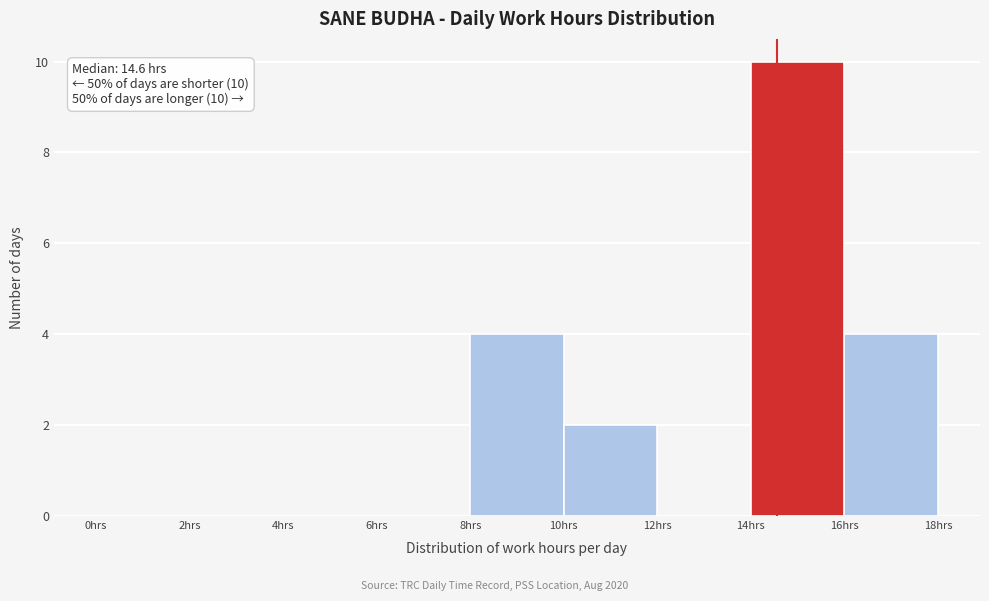

Which range on the x-axis has the tallest bar?

14 to 16